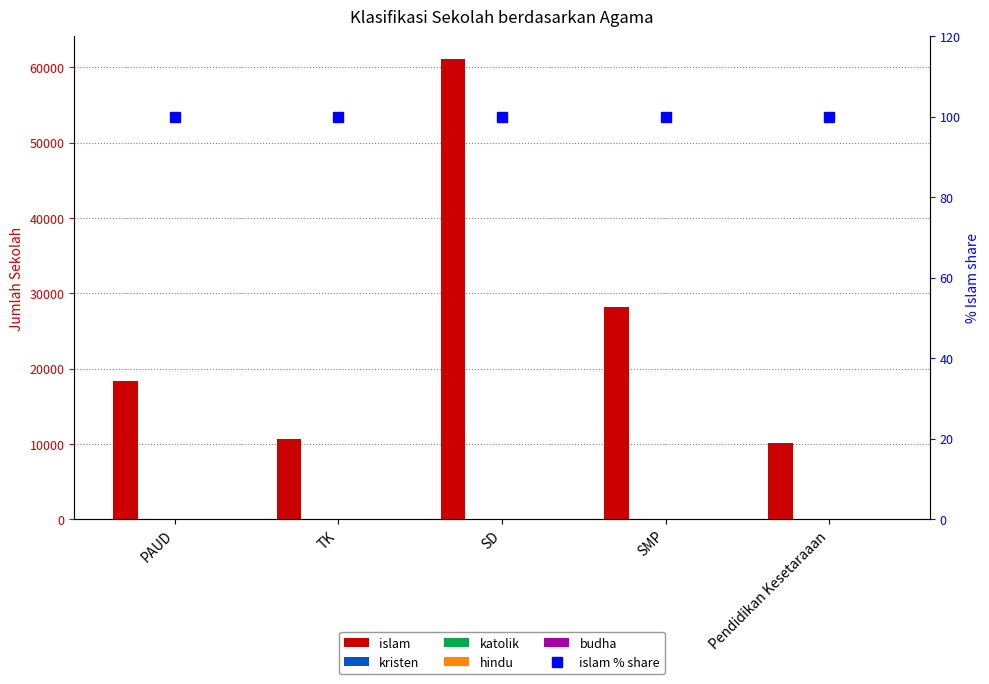

Which series has the largest range (max minus min)?

islam